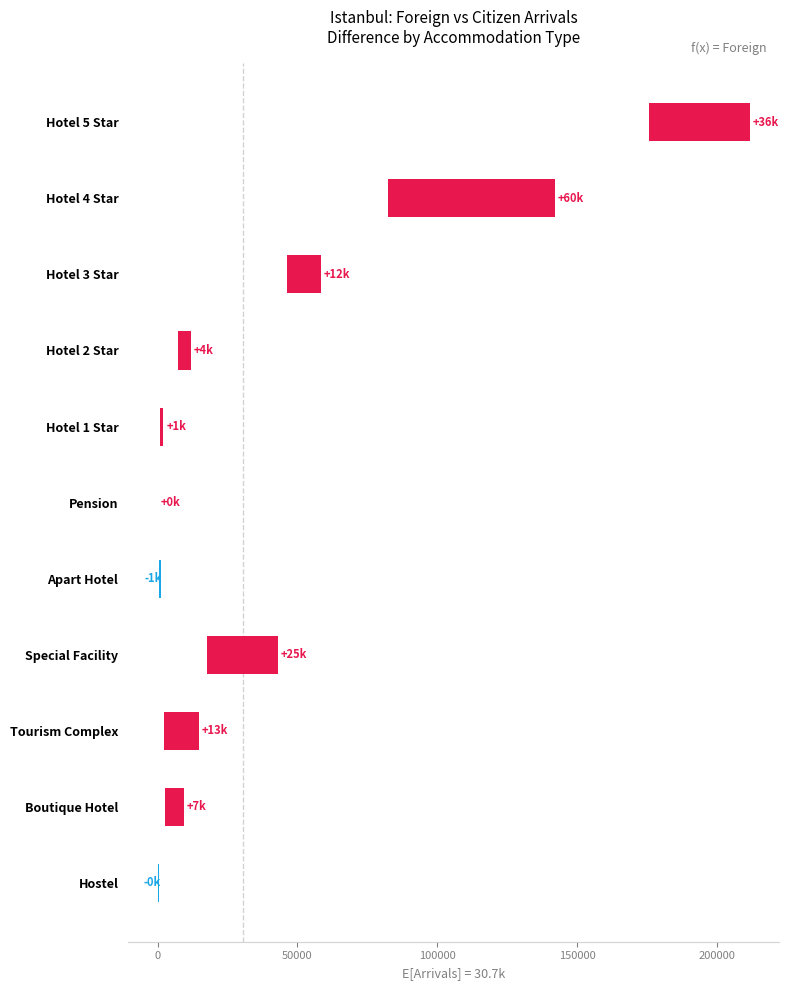

What position from the right is Special Facility?

4